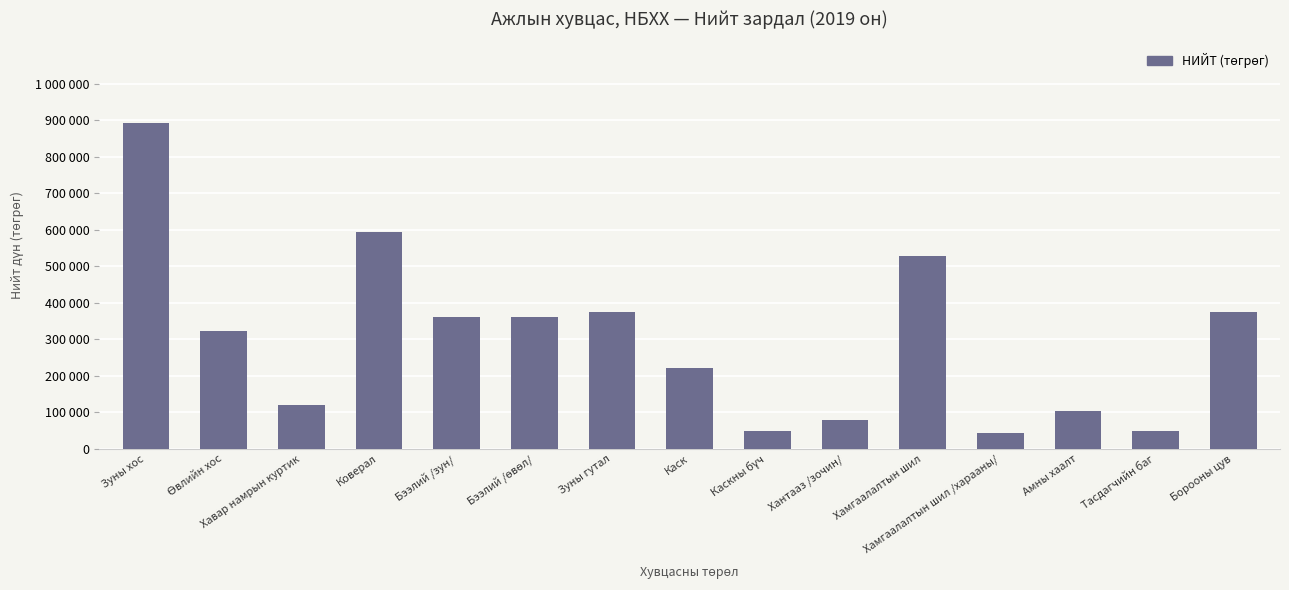

Reading left to right, transcribe all the data shown in this chart.

Зуны хос=892375	Өвлийн хос=322080	Хавар намрын куртик=121000	Коверал=594000	Бээлий /зун/=360000	Бээлий /өвөл/=360000	Зуны гутал=374000	Каск=220000	Каскны бүч=50000	Хантааз /зочин/=80000	Хамгаалалтын шил=528000	Хамгаалалтын шил /харааны/=44000	Амны хаалт=105000	Тасдагчийн баг=50000	Борооны цув=375000